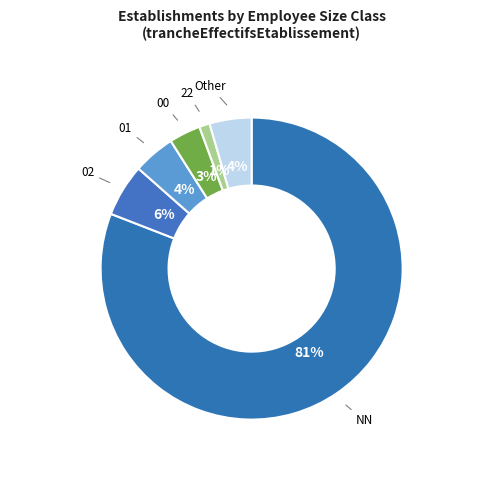

To the nearest percent, what is the average slice percentage?

17%